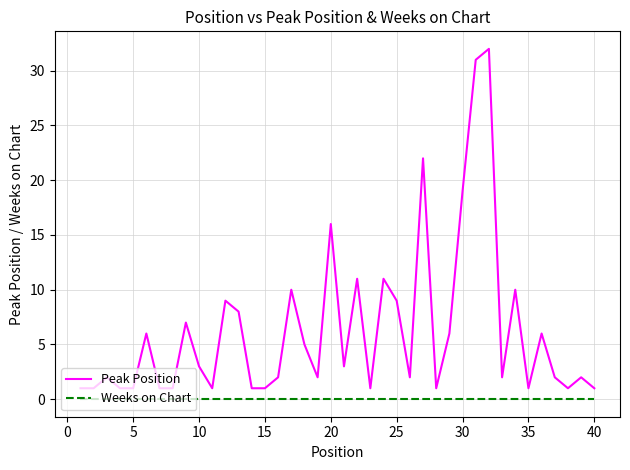

What is the difference between the maximum and minimum values in the Peak Position series?

31